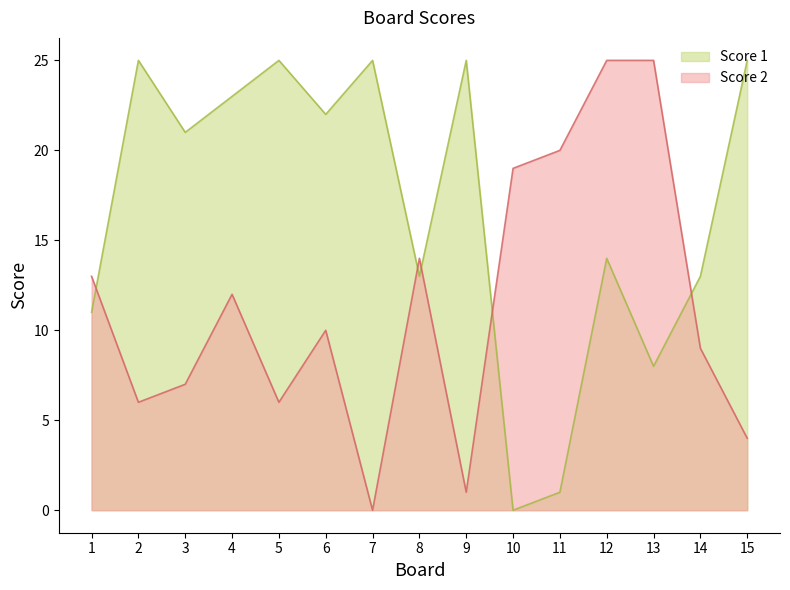

Where is the first local minimum for Score 1?

3